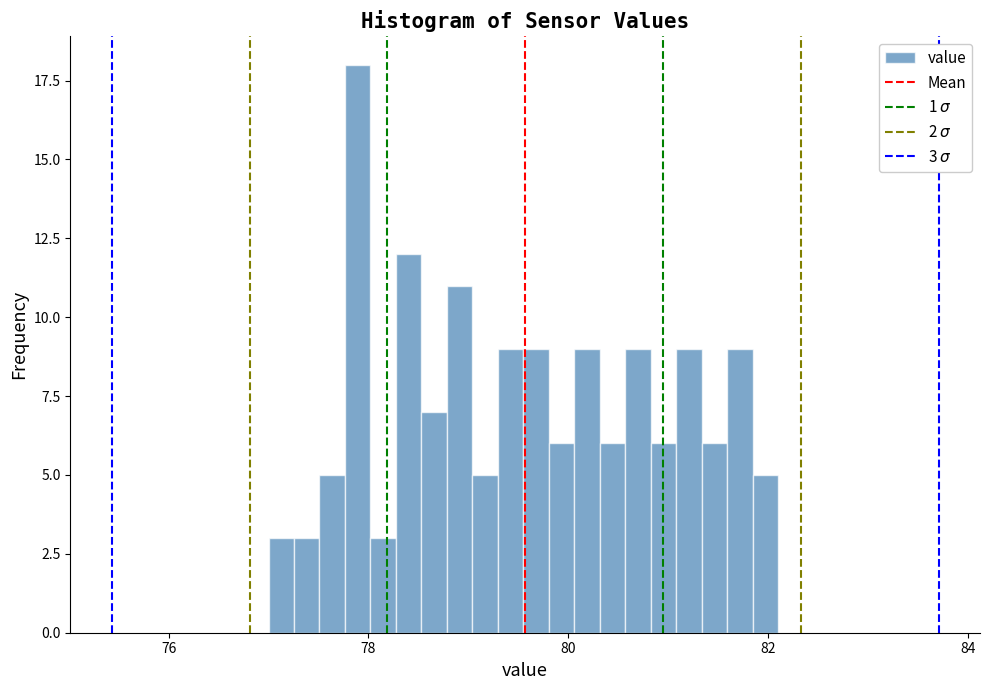

Read against the x-axis, roughly where is the centre of the tallest bar?

77.8